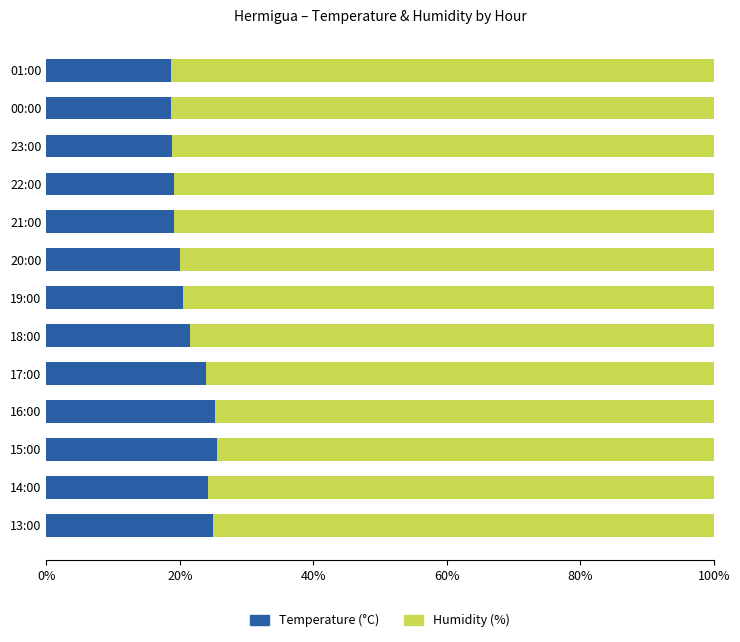

What is the total value across all series at 13:00?

100.0